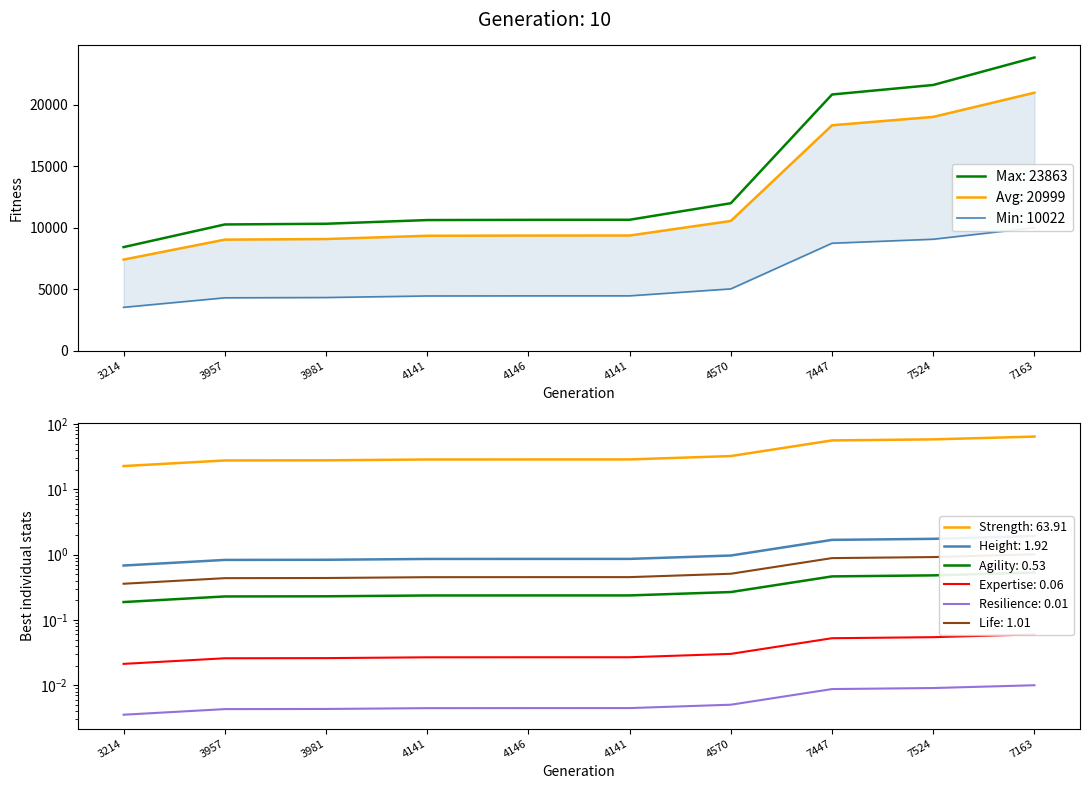

Reading right to left, extract all data points from this chart.

7163=20999.4	7524=19032.6	7447=18351.5	4570=10571.4	4141=9387.8	4146=9382.6	4141=9365.8	3981=9101.8	3957=9051.7	3214=7430.7